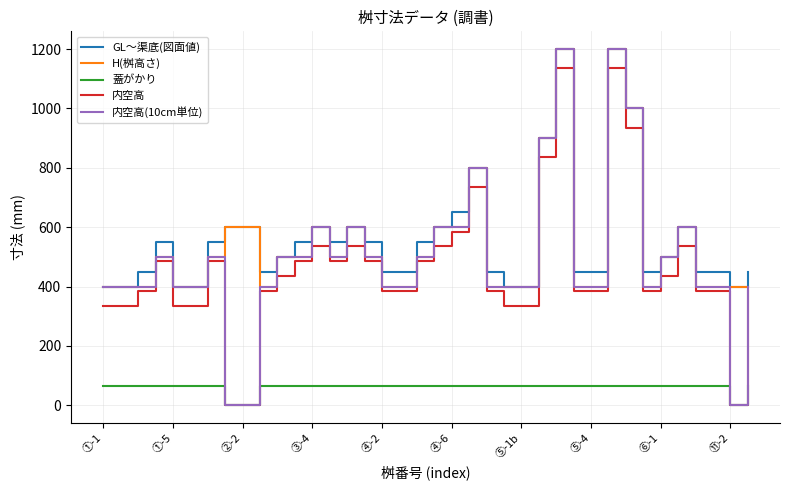

Reading left to right, extract all data points from this chart.

GL～渠底(図面値): 400	400	450	550	400	400	550	600	600	450	500	550	600	550	600	550	450	450	550	600	650	800	450	400	400	900	1200	450	450	1200	1000	450	500	600	450	450	400	450
H(桝高さ): 400	400	400	500	400	400	500	600	600	400	500	500	600	500	600	500	400	400	500	600	600	800	400	400	400	900	1200	400	400	1200	1000	400	500	600	400	400	400	400
蓋がかり: 65	65	65	65	65	65	65	0	0	65	65	65	65	65	65	65	65	65	65	65	65	65	65	65	65	65	65	65	65	65	65	65	65	65	65	65	0	65
内空高: 335	335	385	485	335	335	485	0	0	385	435	485	535	485	535	485	385	385	485	535	585	735	385	335	335	835	1135	385	385	1135	935	385	435	535	385	385	0	385
内空高(10cm単位): 400	400	400	500	400	400	500	0	0	400	500	500	600	500	600	500	400	400	500	600	600	800	400	400	400	900	1200	400	400	1200	1000	400	500	600	400	400	0	400